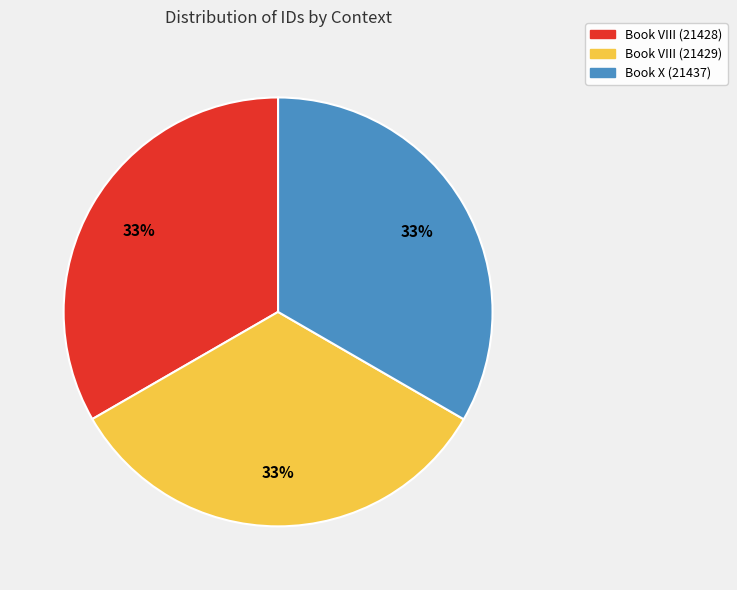

Do Book VIII (21429) and Book VIII (21428) together represent more than half of the pie?

Yes